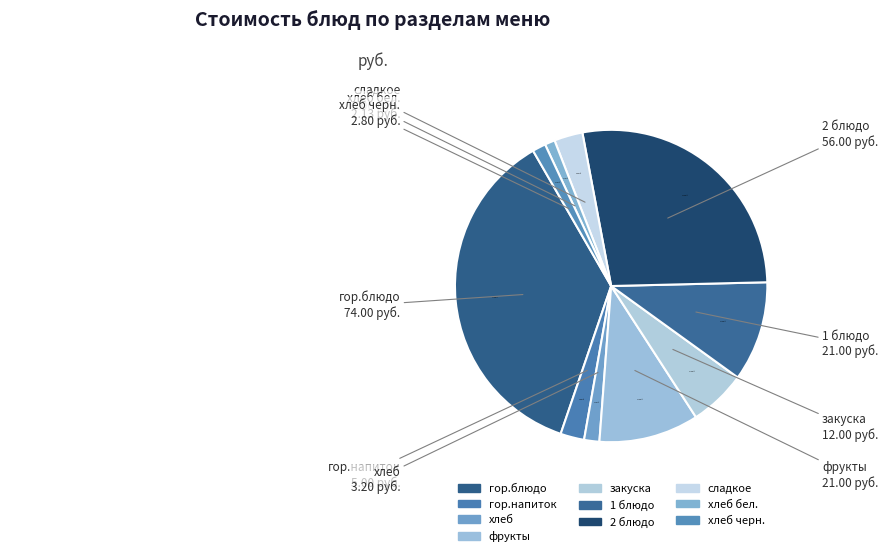

How many slices are in this pie chart?

10